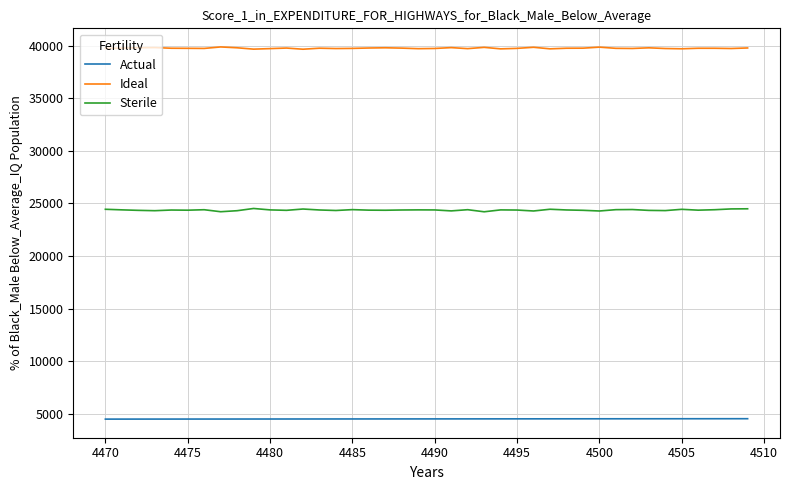

Which series has the largest total across all categories?

Ideal